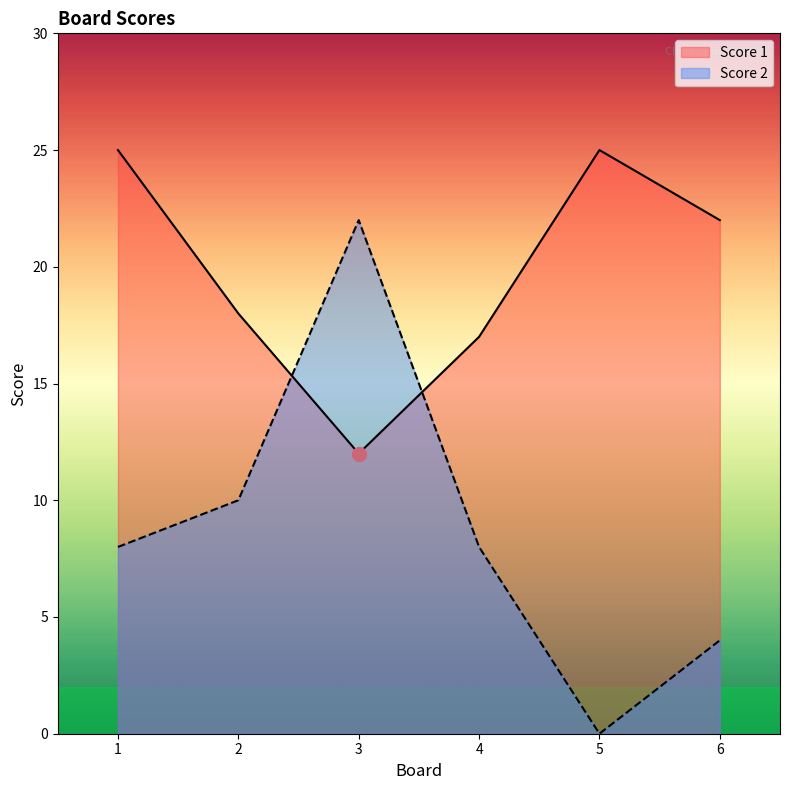

True or false: Score 2 and Score 1 intersect in this chart.

True